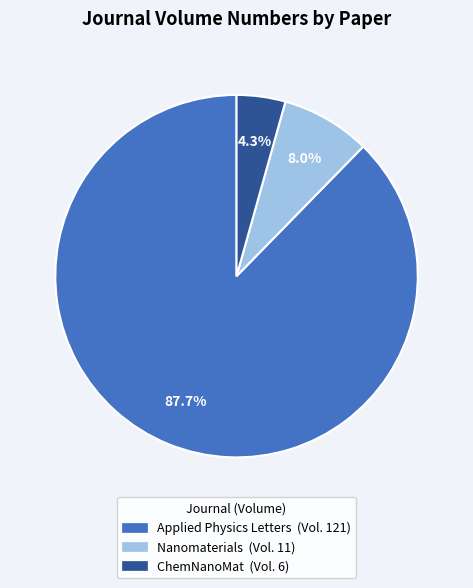

The Nanomaterials slice represents 8% of the pie. True or false?

True